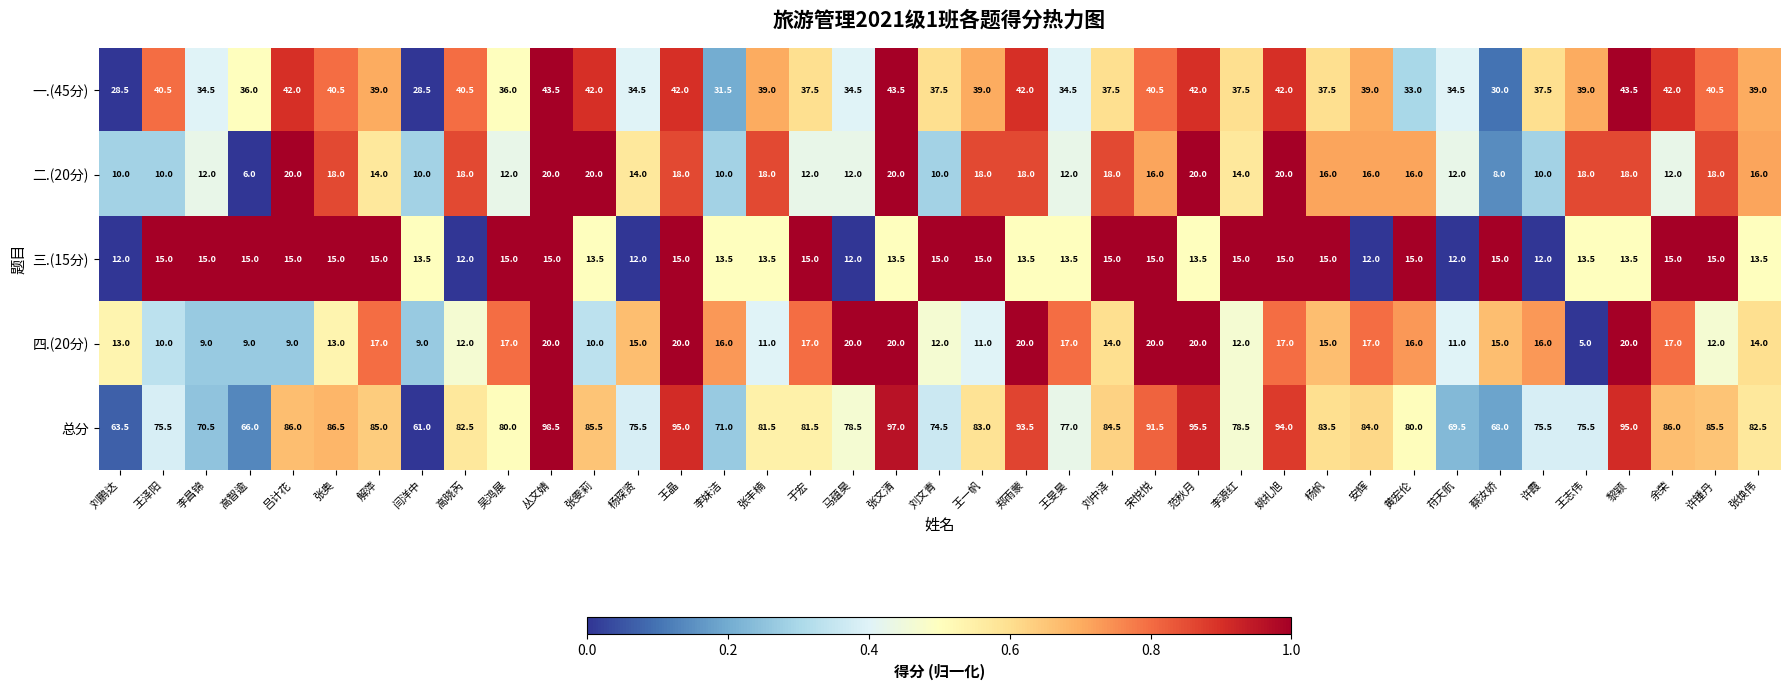

Which label corresponds to the smallest value in the chart?

王志伟